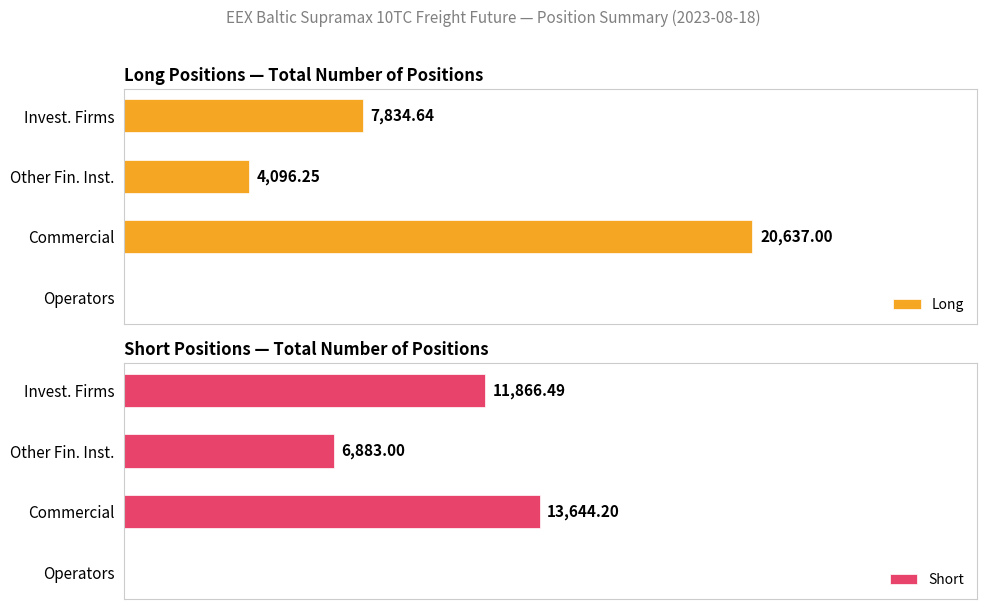

Count the number of data series in this chart.

2